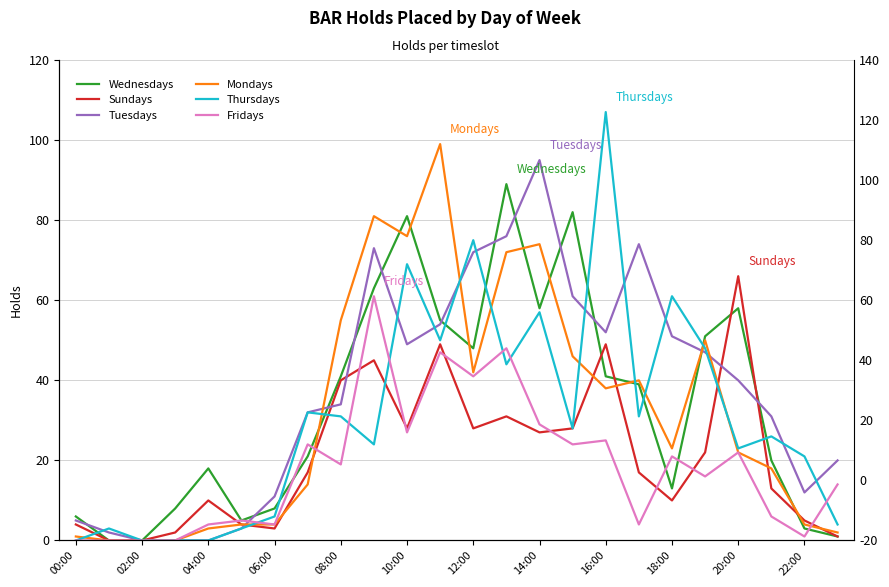

True or false: Fridays has a value of 7 at 14:00.

False